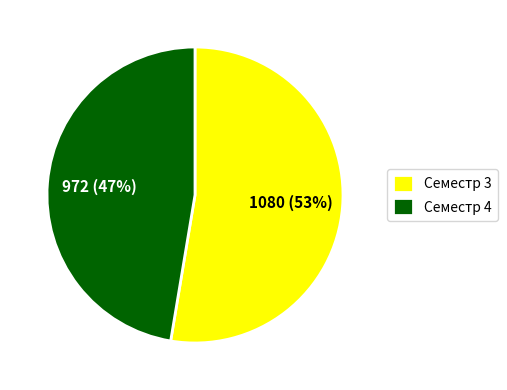

What is the majority slice?

Семестр 3